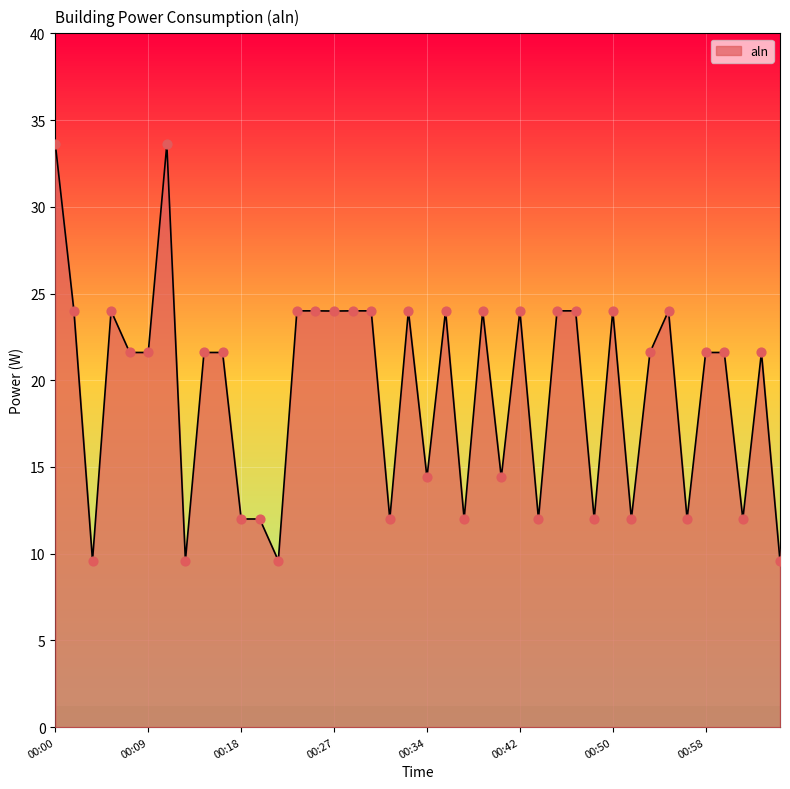

What is the smallest value displayed?

9.6